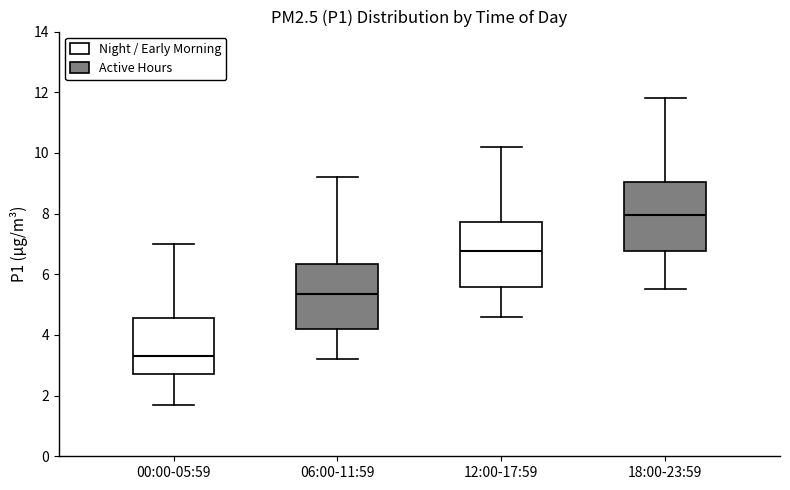

Reading left to right, read every box against the y-axis: the position of its median line, the range the box covers, and the ends of its whiskers. The values are not printed on the chart, so give them approximately, as read against the axis.

00:00-05:59: median 3.4, box 2.8 to 4.6, whiskers 1.8 to 7.0
06:00-11:59: median 5.4, box 4.2 to 6.4, whiskers 3.2 to 9.2
12:00-17:59: median 6.8, box 5.6 to 7.8, whiskers 4.6 to 10.2
18:00-23:59: median 8.0, box 6.8 to 9.0, whiskers 5.6 to 11.8